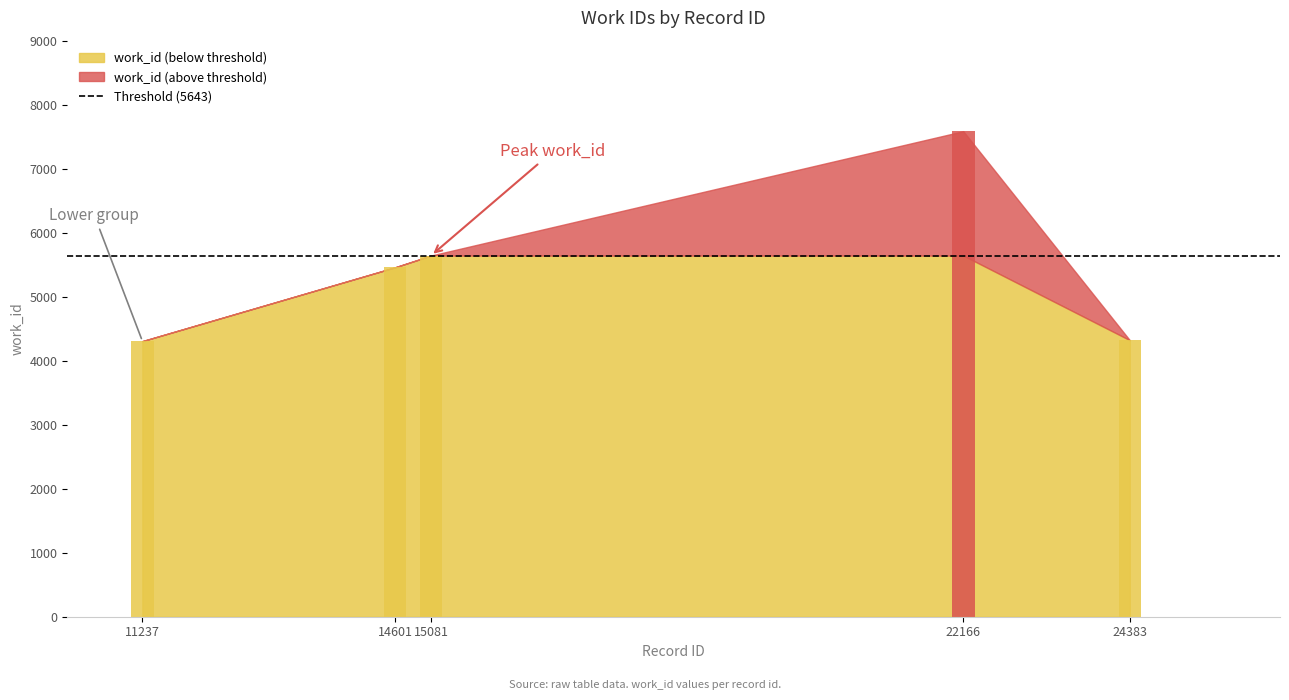

What value does the data have at 22166, to the nearest 10?

7590